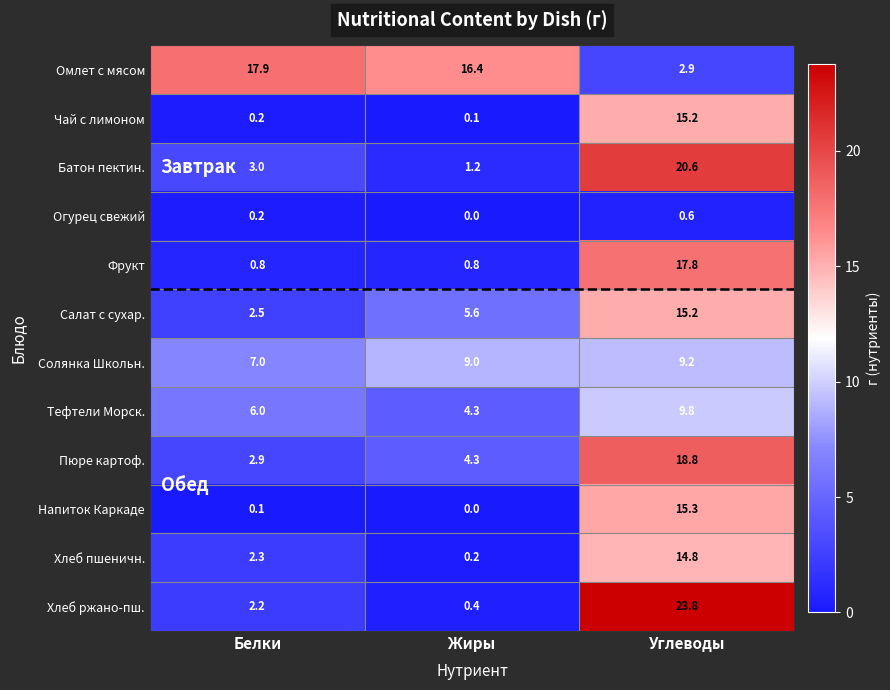

What is the sum of the Хлеб пшеничн. values at Жиры and Белки?

2.5